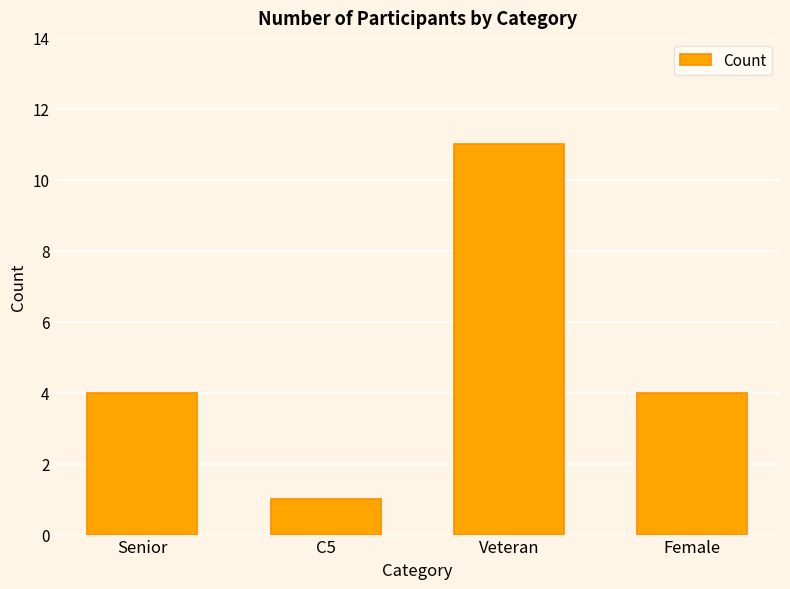

What position from the left is Female?

4